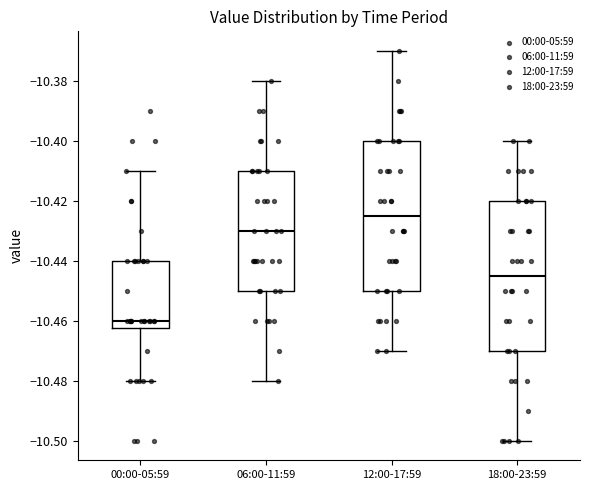

Reading left to right, read every box against the y-axis: the position of its median line, the range the box covers, and the ends of its whiskers. The values are not printed on the chart, so give them approximately, as read against the axis.

00:00-05:59: median -10.460, box -10.462 to -10.440, whiskers -10.480 to -10.410
06:00-11:59: median -10.430, box -10.450 to -10.410, whiskers -10.480 to -10.380
12:00-17:59: median -10.424, box -10.450 to -10.400, whiskers -10.470 to -10.370
18:00-23:59: median -10.444, box -10.470 to -10.420, whiskers -10.500 to -10.400